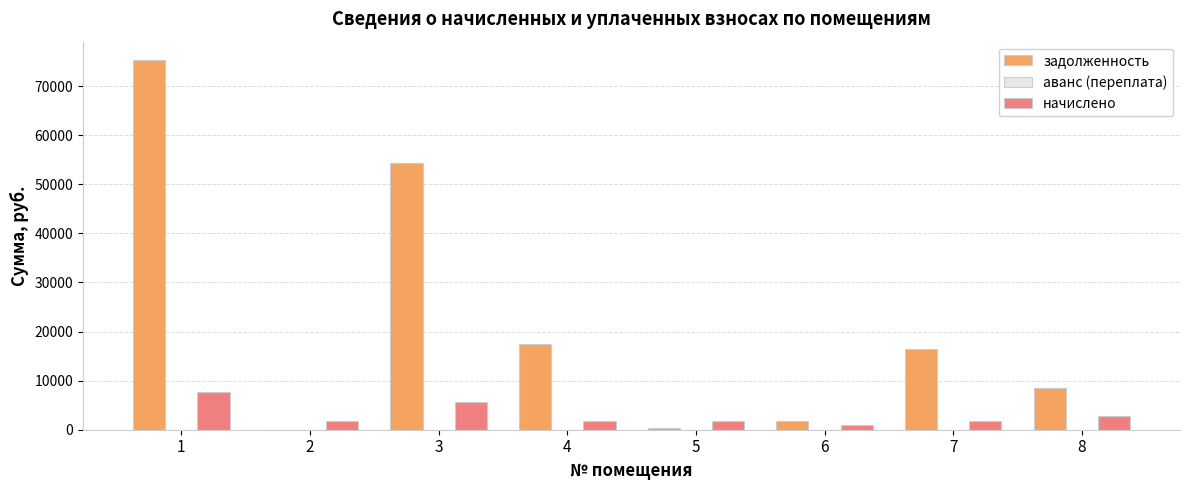

Which series has the largest total across all categories?

задолженность